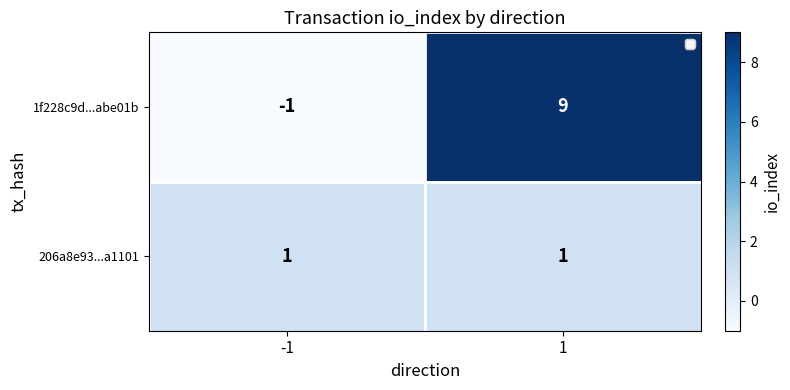

Which series has the widest spread of values?

1f228c9d...abe01b